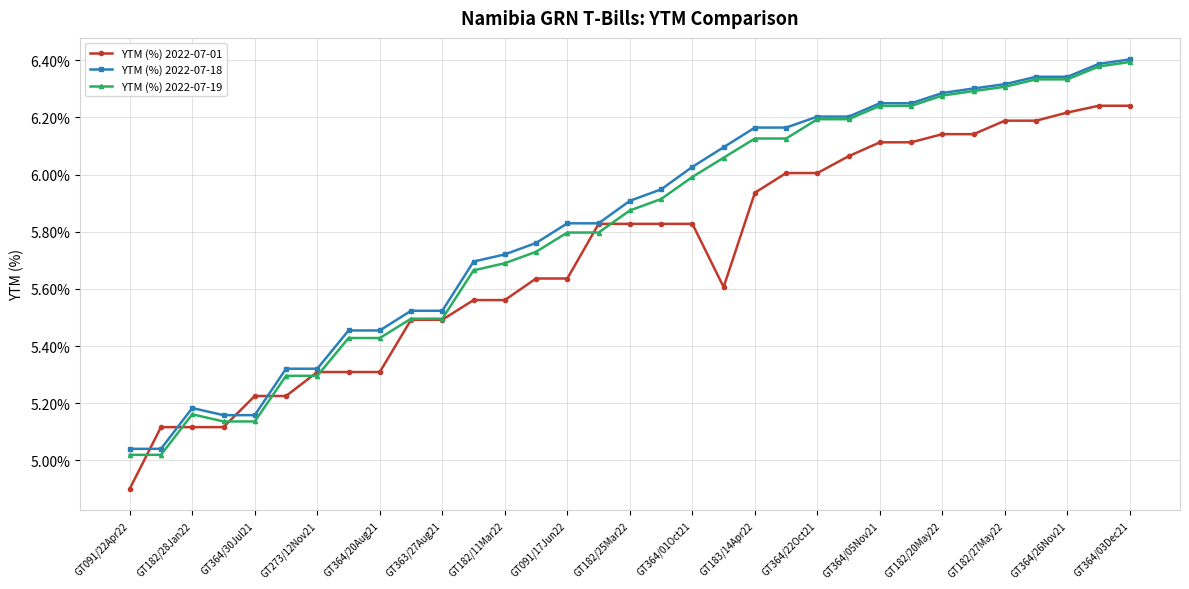

What is the minimum value shown in the chart?

4.9